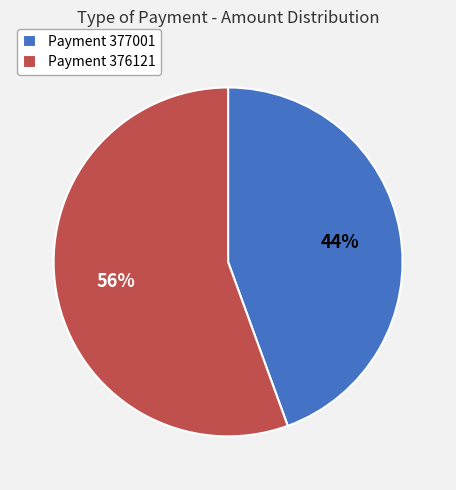

How many slices are in this pie chart?

2